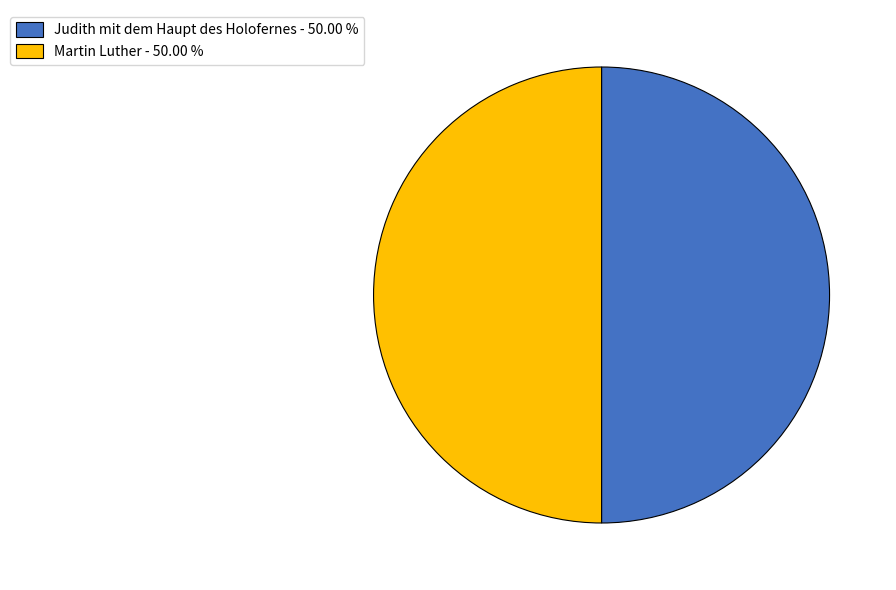

Combined, do Judith mit dem Haupt des Holofernes - 50.00 % and Martin Luther - 50.00 % account for over 50%?

Yes